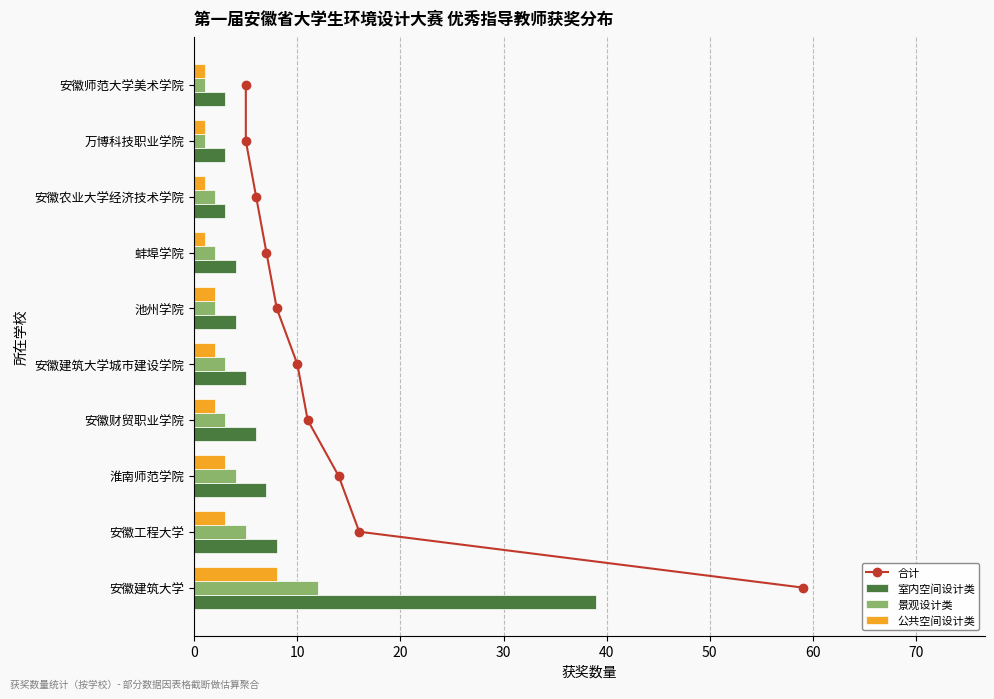

How many data points in 景观设计类 are less than 3?

5